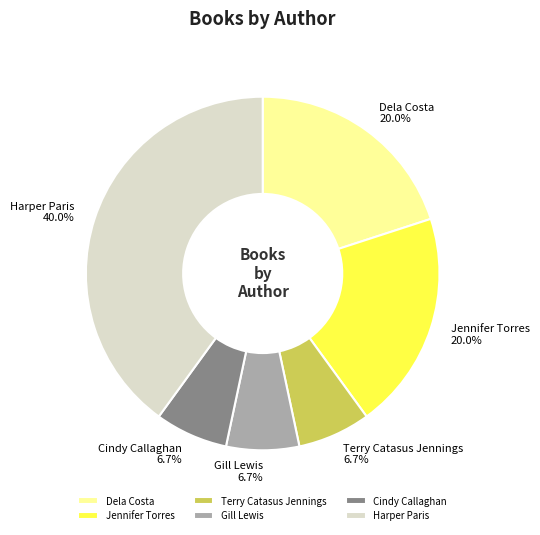

Combined, do Terry Catasus Jennings and Cindy Callaghan account for over 50%?

No